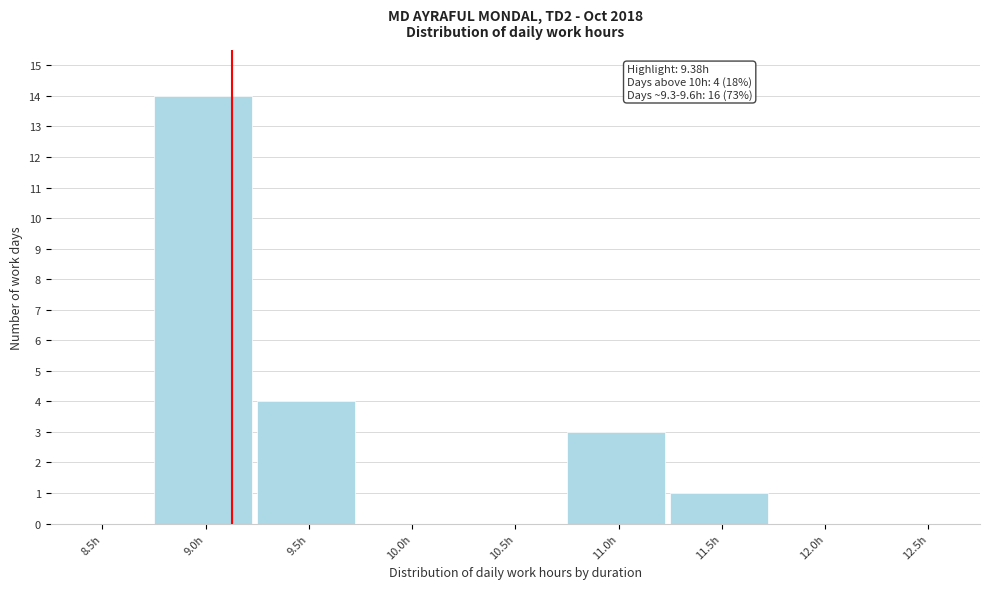

Reading right to left, what are all the values shown in this chart?

12.5h=0	12.0h=0	11.5h=1	11.0h=3	10.5h=0	10.0h=0	9.5h=4	9.0h=14	8.5h=0